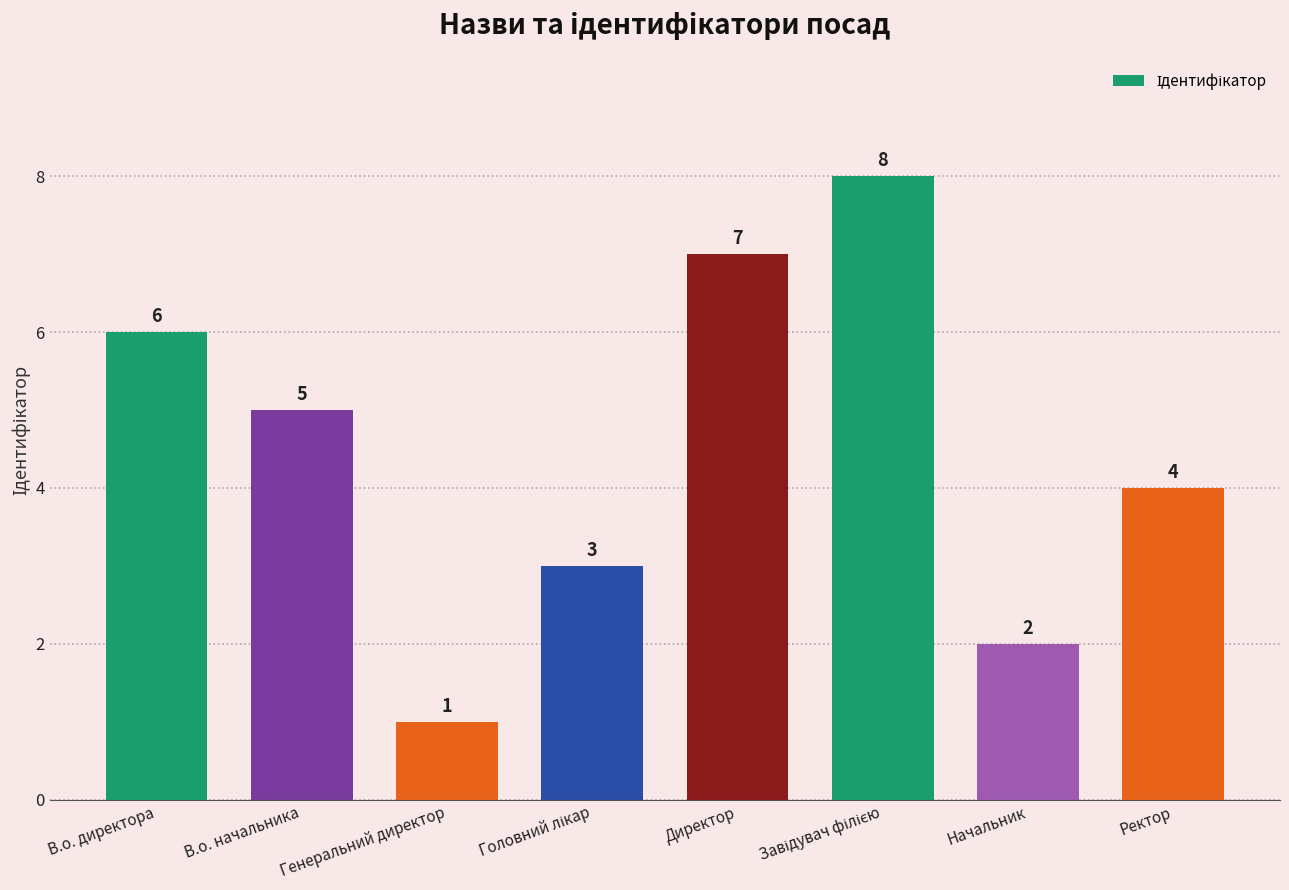

The chart shows a value of 10 at В.о. директора. True or false?

False